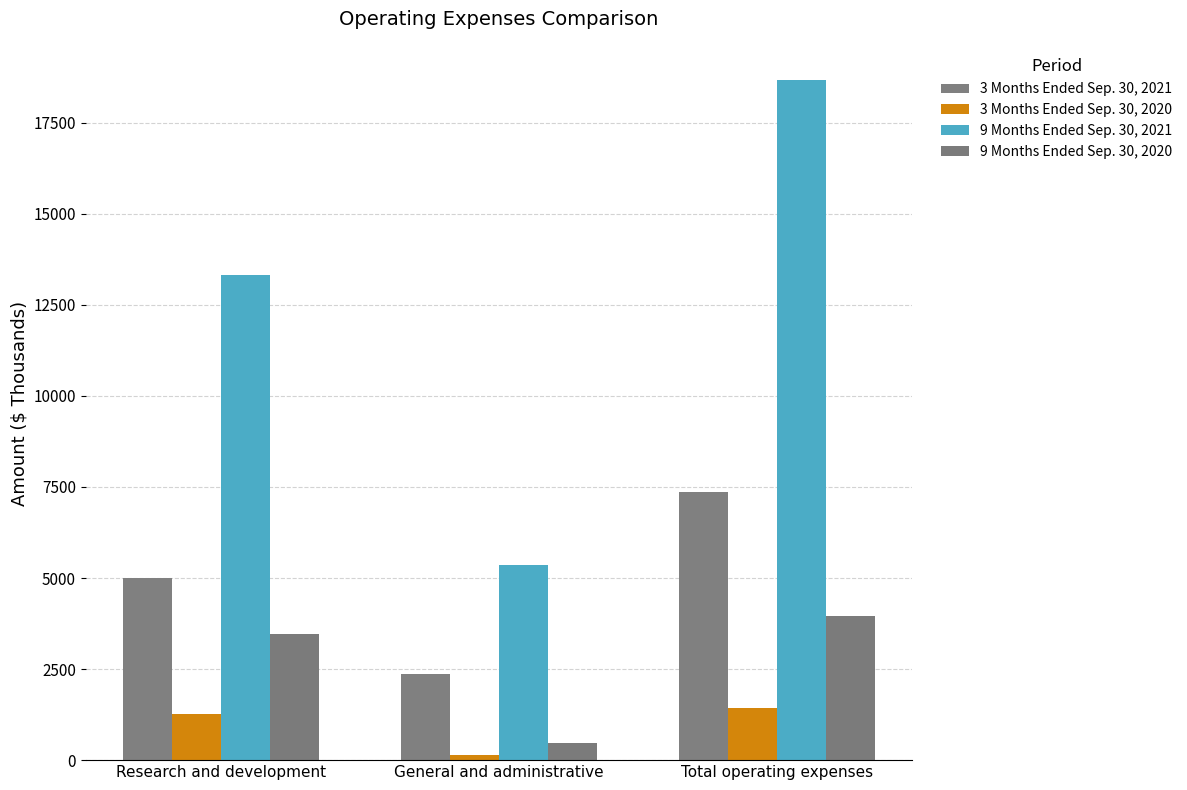

Which category has the lowest value in the 3 Months Ended Sep. 30, 2021 series?

General and administrative